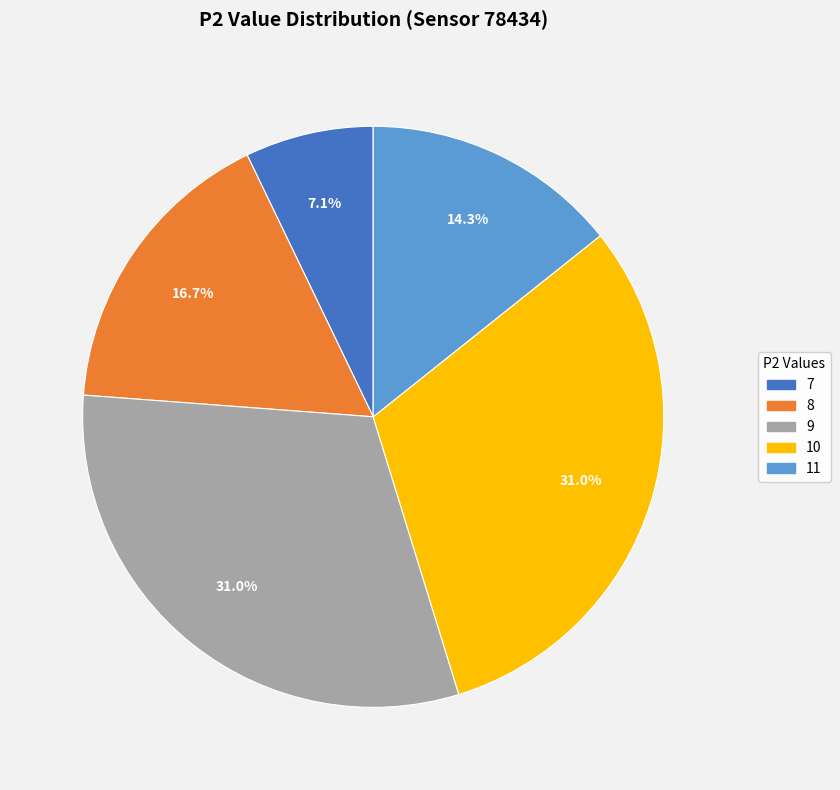

Does any single category account for the majority?

No